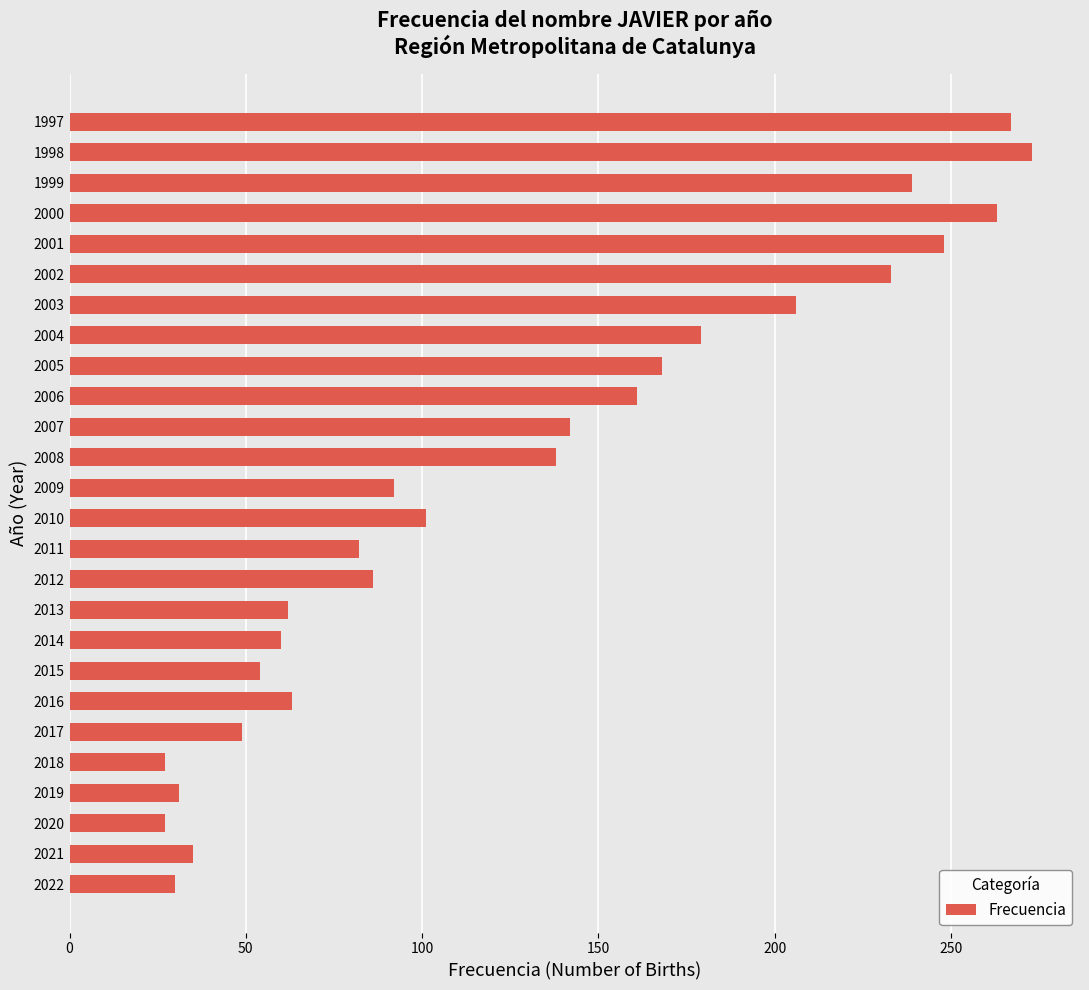

What is the maximum value shown in the chart?

273